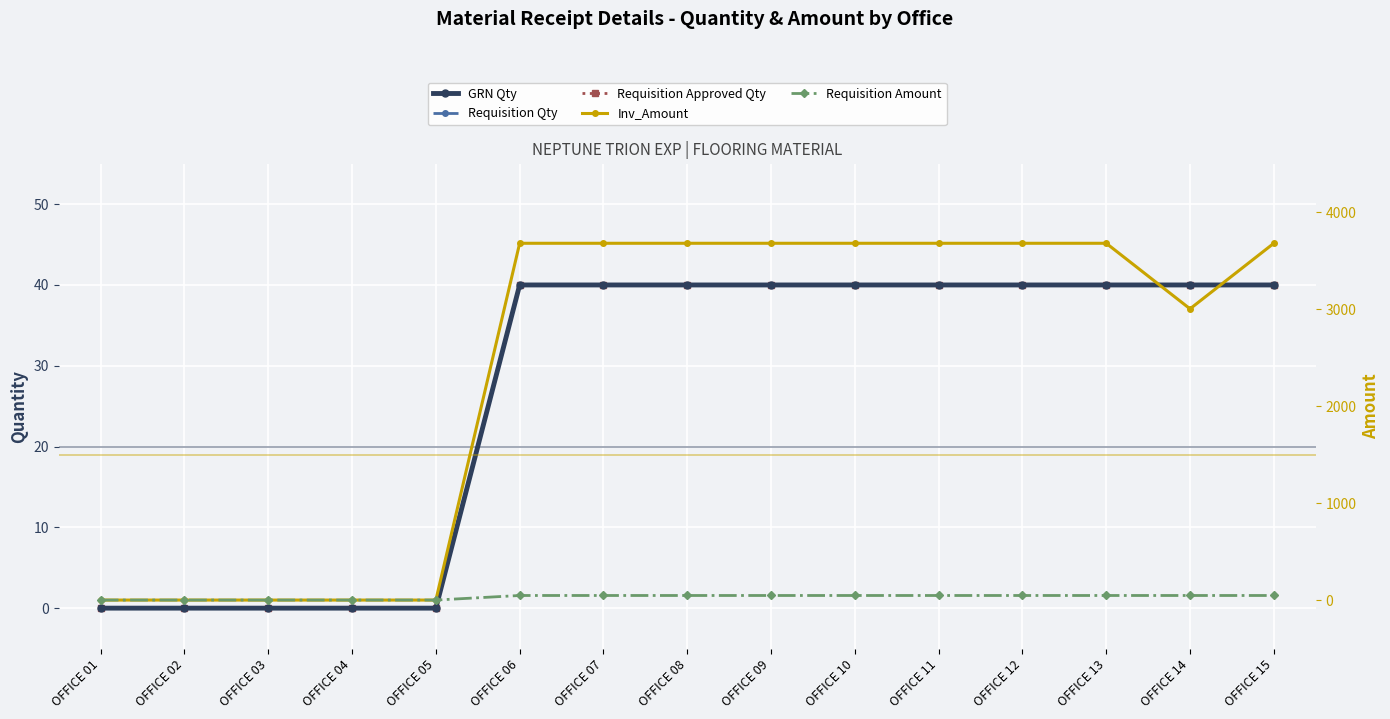

What is the difference between the highest and lowest values at OFFICE 14?

2963.8